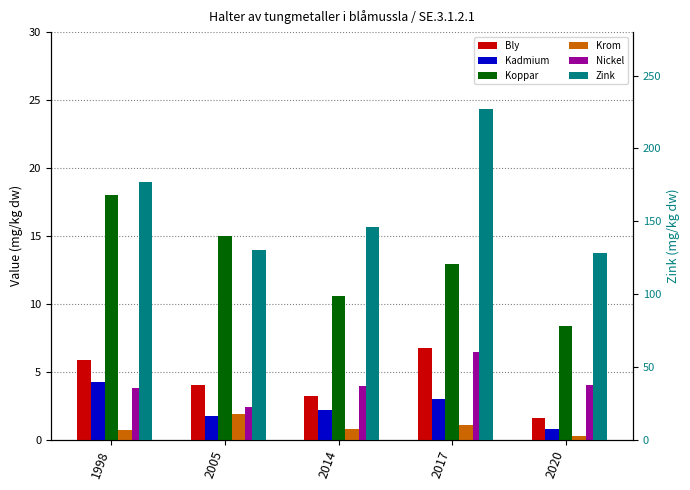

Between 2017 and 2005, which is larger?

2017